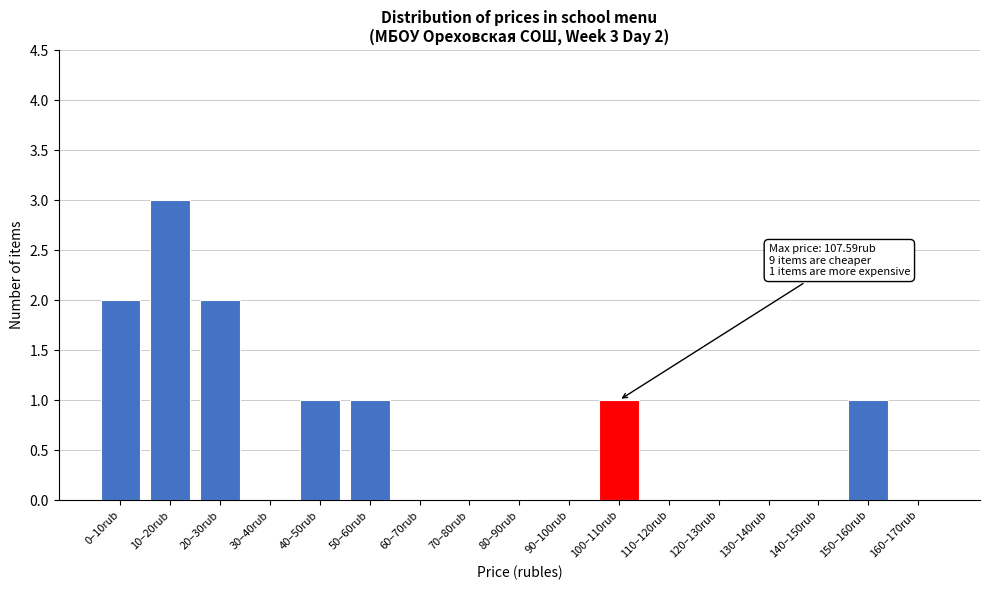

Reading left to right, extract all data points from this chart.

0–10rub=2	10–20rub=3	20–30rub=2	30–40rub=0	40–50rub=1	50–60rub=1	60–70rub=0	70–80rub=0	80–90rub=0	90–100rub=0	100–110rub=1	110–120rub=0	120–130rub=0	130–140rub=0	140–150rub=0	150–160rub=1	160–170rub=0